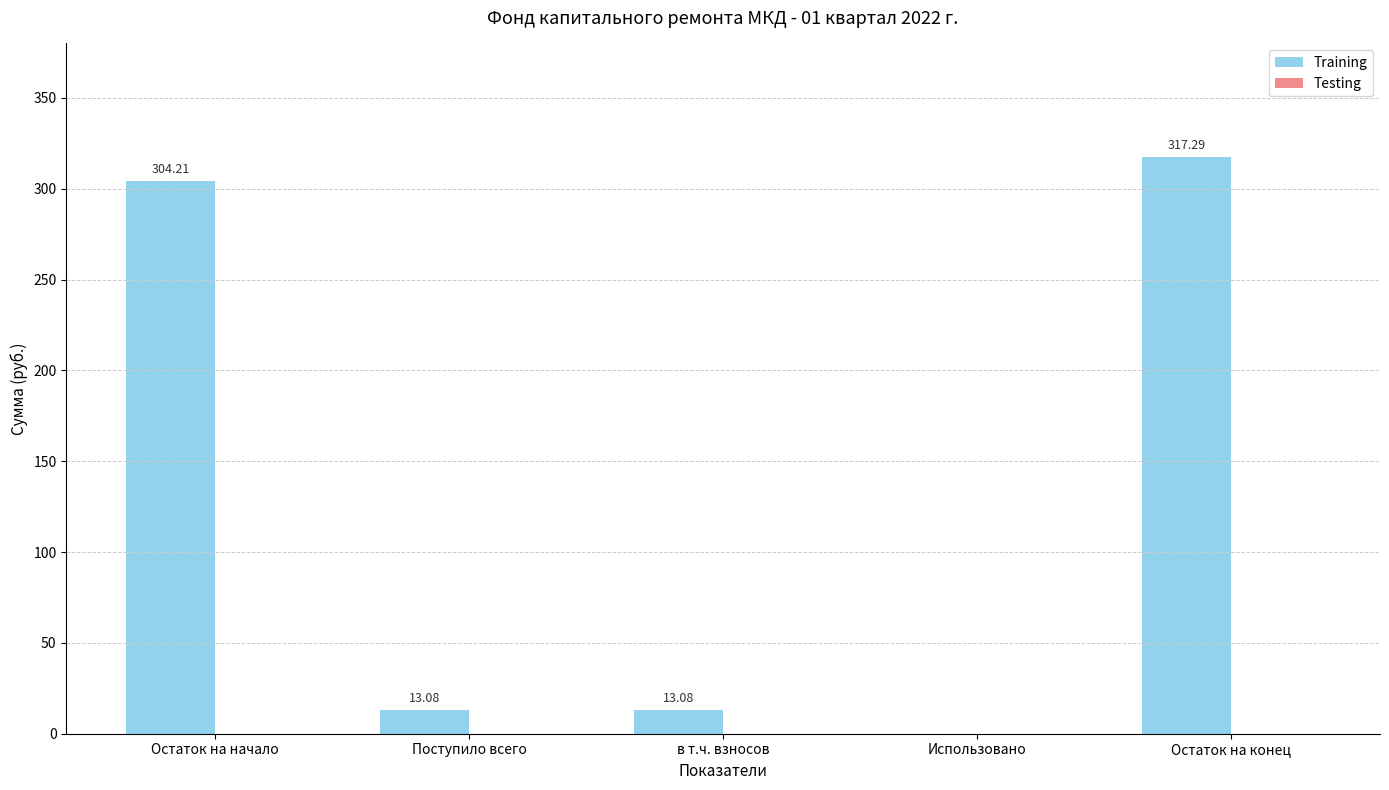

How many categories are shown in the chart?

5